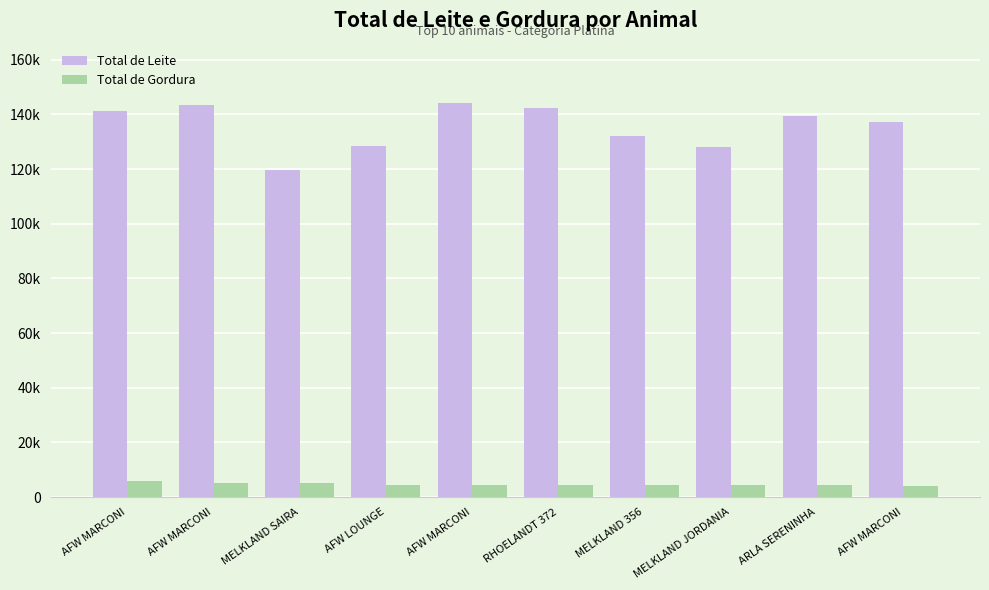

Reading left to right, transcribe all the data shown in this chart.

Total de Leite: AFW MARCONI=141100.3	AFW MARCONI=143446.0	MELKLAND SAIRA=119733.9	AFW LOUNGE=128375.8	AFW MARCONI=144272.6	RHOELANDT 372=142255.3	MELKLAND 356=132298.5	MELKLAND JORDANIA=127950.6	ARLA SERENINHA=139290.5	AFW MARCONI=137406.6
Total de Gordura: AFW MARCONI=5952.7	AFW MARCONI=5116.0	MELKLAND SAIRA=5097.4	AFW LOUNGE=4565.0	AFW MARCONI=4393.9	RHOELANDT 372=4354.5	MELKLAND 356=4618.6	MELKLAND JORDANIA=4307.3	ARLA SERENINHA=4345.9	AFW MARCONI=4179.2